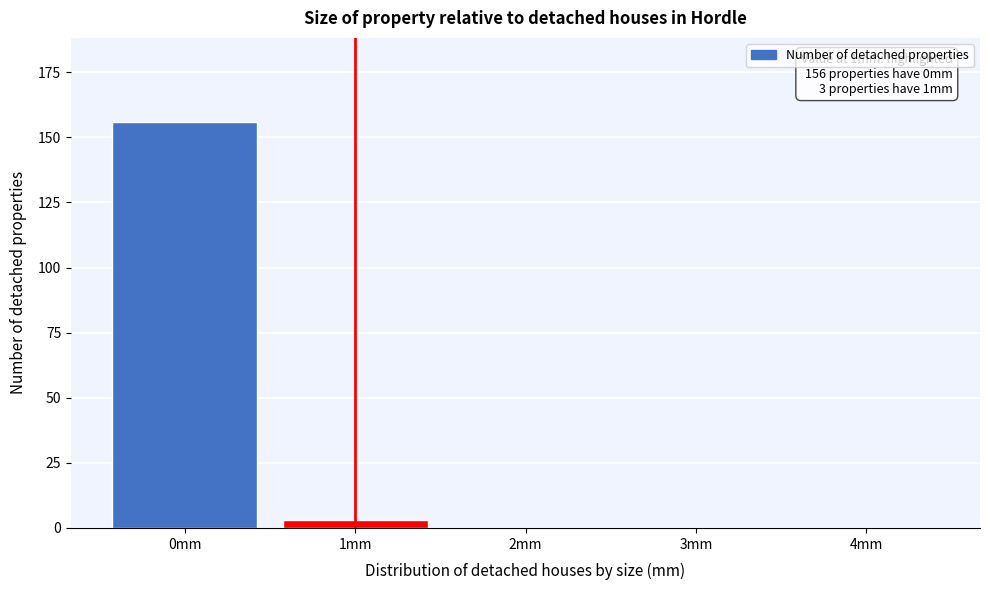

Reading right to left, list all the values displayed in this chart.

4mm=0	3mm=0	2mm=0	1mm=3	0mm=156